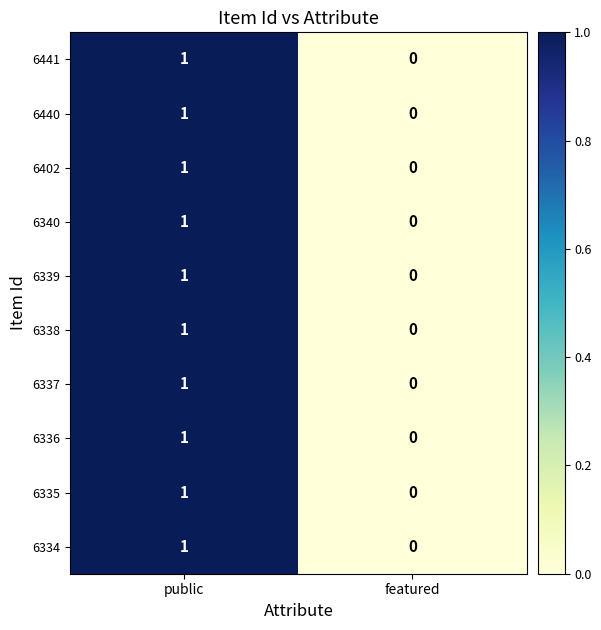

Reading left to right, what are all the values shown in this chart?

6441: public=1	featured=0
6440: public=1	featured=0
6402: public=1	featured=0
6340: public=1	featured=0
6339: public=1	featured=0
6338: public=1	featured=0
6337: public=1	featured=0
6336: public=1	featured=0
6335: public=1	featured=0
6334: public=1	featured=0